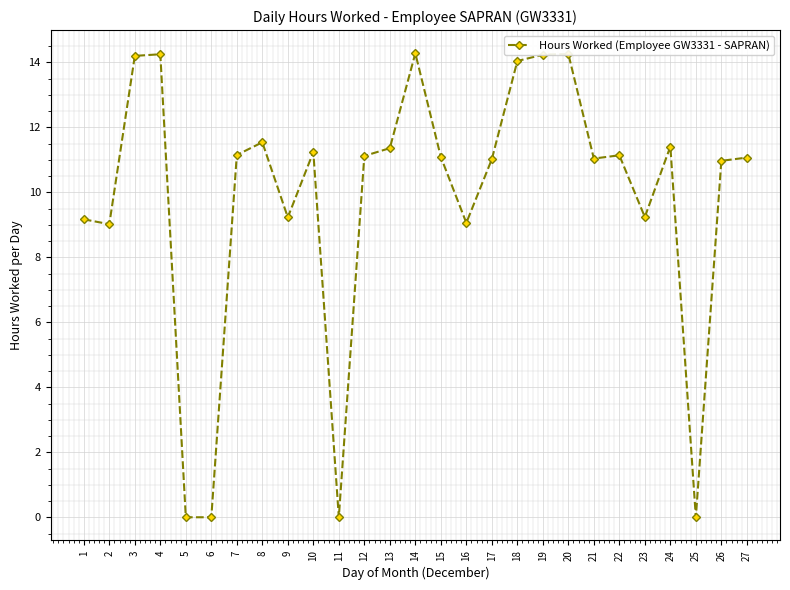

Is it true that the value at 15 is 11.1?

True